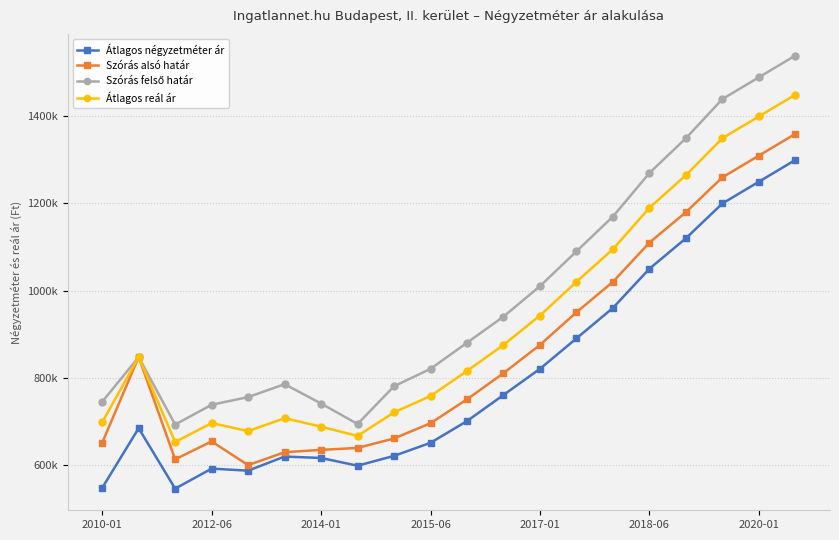

What is the average value of the Átlagos négyzetméter ár series?

805120